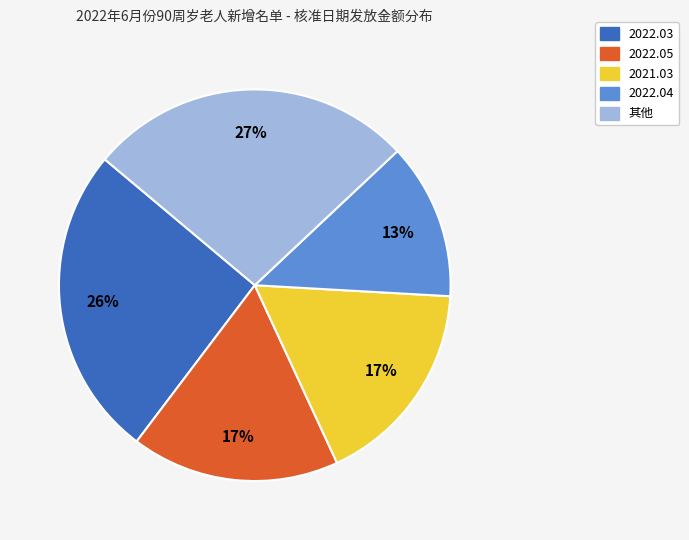

Is there a majority slice in this chart?

No